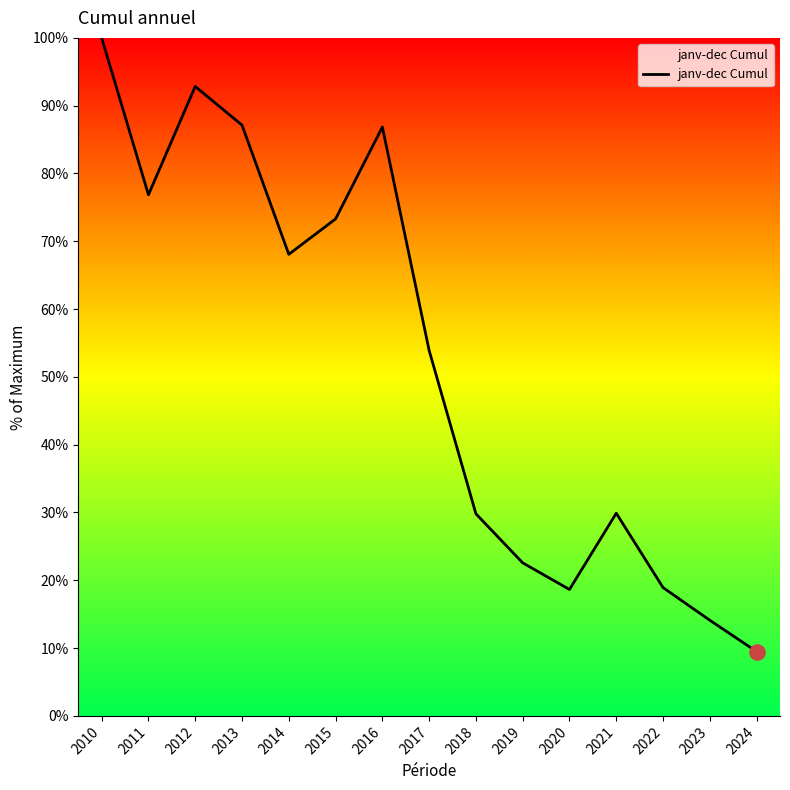

Approximately how many times larger is the value at 2016 compared to 2021?

2.9